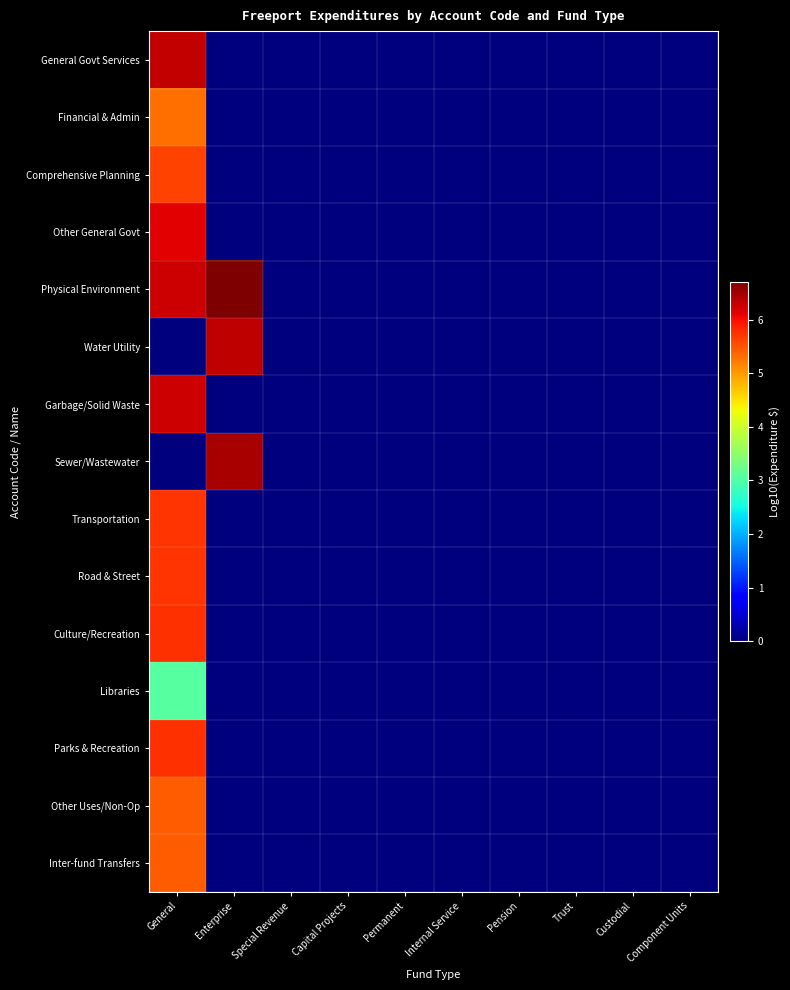

Reading left to right, transcribe all the data shown in this chart.

General Govt Services: General=6.3	Enterprise=0.0	Special Revenue=0.0	Capital Projects=0.0	Permanent=0.0	Internal Service=0.0	Pension=0.0	Trust=0.0	Custodial=0.0	Component Units=0.0
Financial & Admin: General=5.3	Enterprise=0.0	Special Revenue=0.0	Capital Projects=0.0	Permanent=0.0	Internal Service=0.0	Pension=0.0	Trust=0.0	Custodial=0.0	Component Units=0.0
Comprehensive Planning: General=5.6	Enterprise=0.0	Special Revenue=0.0	Capital Projects=0.0	Permanent=0.0	Internal Service=0.0	Pension=0.0	Trust=0.0	Custodial=0.0	Component Units=0.0
Other General Govt: General=6.1	Enterprise=0.0	Special Revenue=0.0	Capital Projects=0.0	Permanent=0.0	Internal Service=0.0	Pension=0.0	Trust=0.0	Custodial=0.0	Component Units=0.0
Physical Environment: General=6.3	Enterprise=6.7	Special Revenue=0.0	Capital Projects=0.0	Permanent=0.0	Internal Service=0.0	Pension=0.0	Trust=0.0	Custodial=0.0	Component Units=0.0
Water Utility: General=0.0	Enterprise=6.3	Special Revenue=0.0	Capital Projects=0.0	Permanent=0.0	Internal Service=0.0	Pension=0.0	Trust=0.0	Custodial=0.0	Component Units=0.0
Garbage/Solid Waste: General=6.3	Enterprise=0.0	Special Revenue=0.0	Capital Projects=0.0	Permanent=0.0	Internal Service=0.0	Pension=0.0	Trust=0.0	Custodial=0.0	Component Units=0.0
Sewer/Wastewater: General=0.0	Enterprise=6.5	Special Revenue=0.0	Capital Projects=0.0	Permanent=0.0	Internal Service=0.0	Pension=0.0	Trust=0.0	Custodial=0.0	Component Units=0.0
Transportation: General=5.7	Enterprise=0.0	Special Revenue=0.0	Capital Projects=0.0	Permanent=0.0	Internal Service=0.0	Pension=0.0	Trust=0.0	Custodial=0.0	Component Units=0.0
Road & Street: General=5.7	Enterprise=0.0	Special Revenue=0.0	Capital Projects=0.0	Permanent=0.0	Internal Service=0.0	Pension=0.0	Trust=0.0	Custodial=0.0	Component Units=0.0
Culture/Recreation: General=5.7	Enterprise=0.0	Special Revenue=0.0	Capital Projects=0.0	Permanent=0.0	Internal Service=0.0	Pension=0.0	Trust=0.0	Custodial=0.0	Component Units=0.0
Libraries: General=3.0	Enterprise=0.0	Special Revenue=0.0	Capital Projects=0.0	Permanent=0.0	Internal Service=0.0	Pension=0.0	Trust=0.0	Custodial=0.0	Component Units=0.0
Parks & Recreation: General=5.7	Enterprise=0.0	Special Revenue=0.0	Capital Projects=0.0	Permanent=0.0	Internal Service=0.0	Pension=0.0	Trust=0.0	Custodial=0.0	Component Units=0.0
Other Uses/Non-Op: General=5.4	Enterprise=0.0	Special Revenue=0.0	Capital Projects=0.0	Permanent=0.0	Internal Service=0.0	Pension=0.0	Trust=0.0	Custodial=0.0	Component Units=0.0
Inter-fund Transfers: General=5.4	Enterprise=0.0	Special Revenue=0.0	Capital Projects=0.0	Permanent=0.0	Internal Service=0.0	Pension=0.0	Trust=0.0	Custodial=0.0	Component Units=0.0